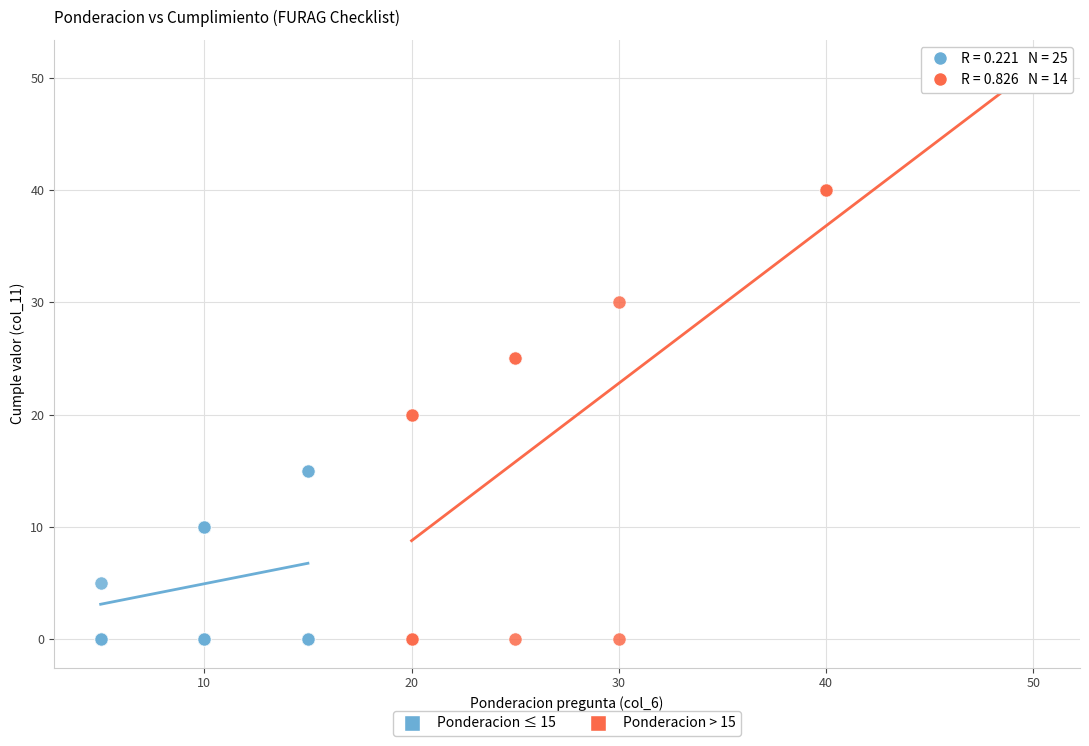

What are all the series names shown in the legend?

Ponderacion ≤ 15, Ponderacion > 15